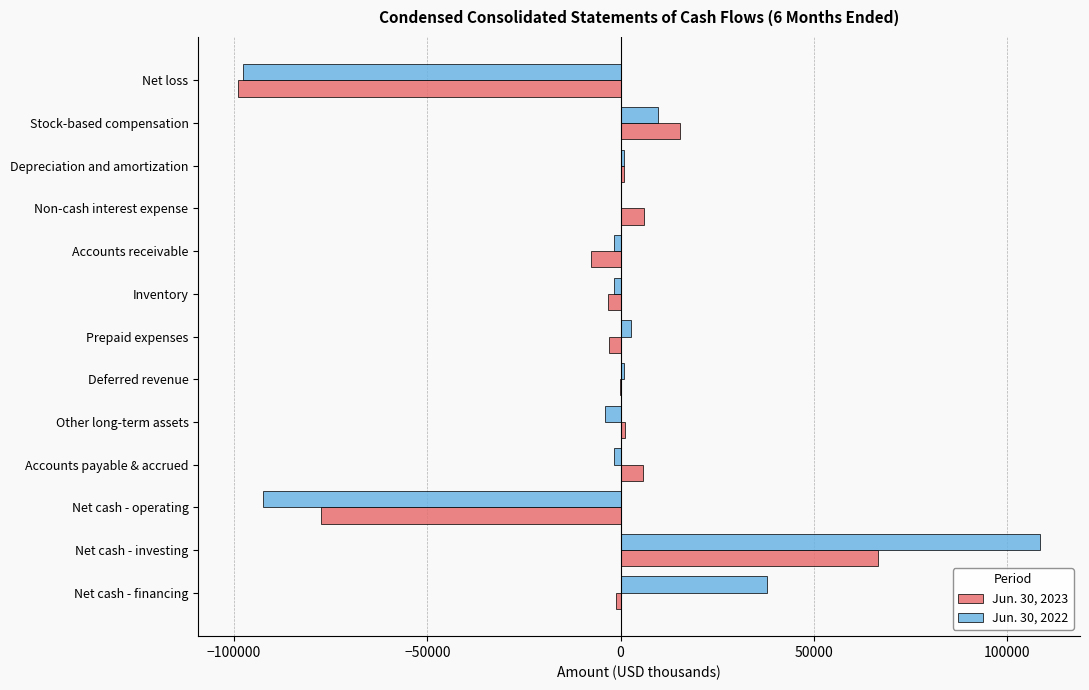

How many distinct data groups are displayed?

2